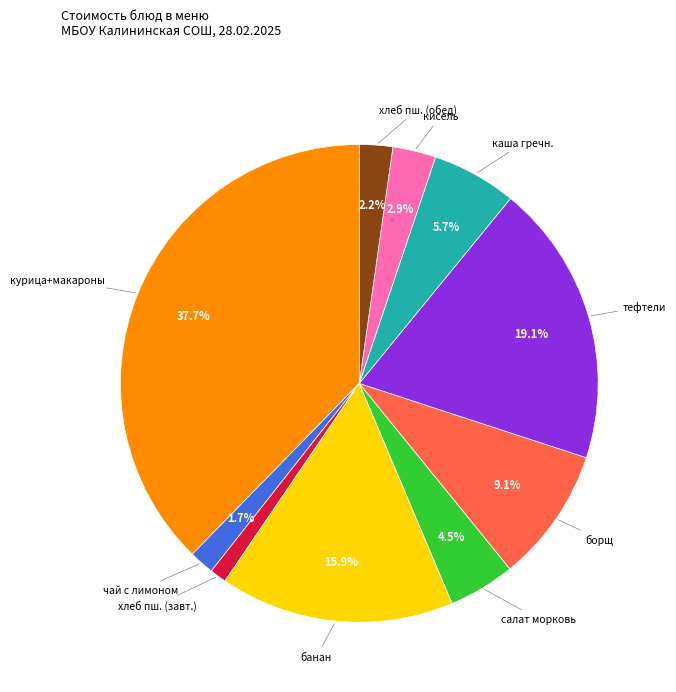

Is there any slice that represents more than half of the pie?

No